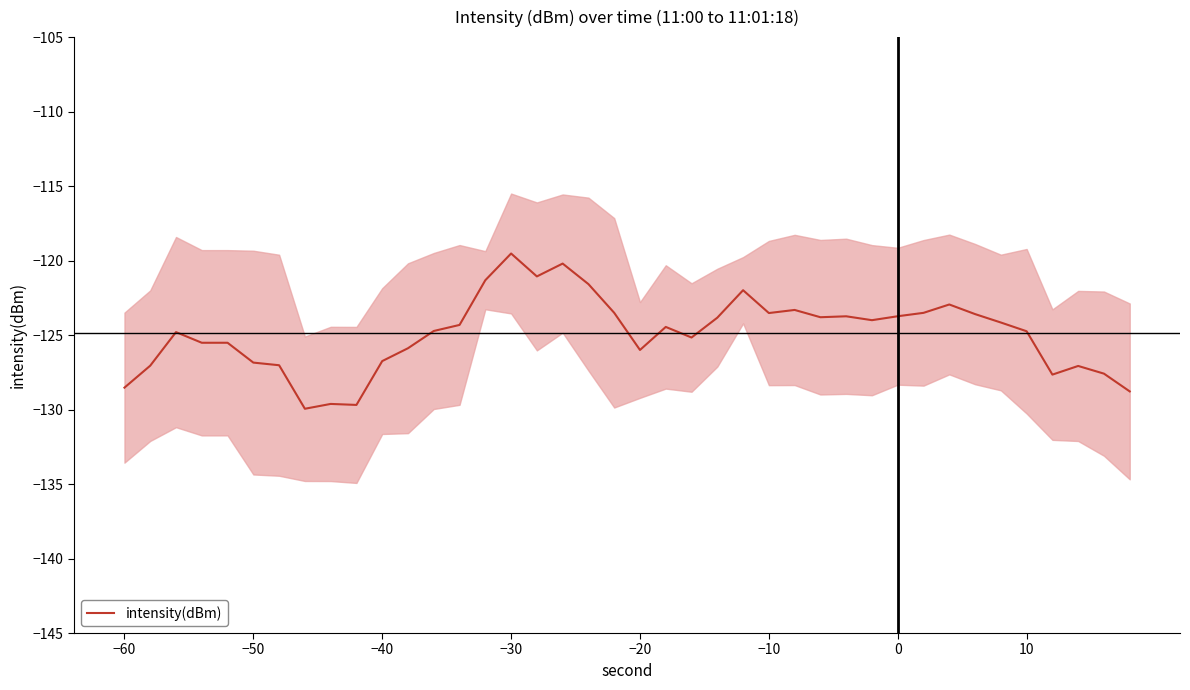

True or false: the data has more than 2 interior local peaks.

True